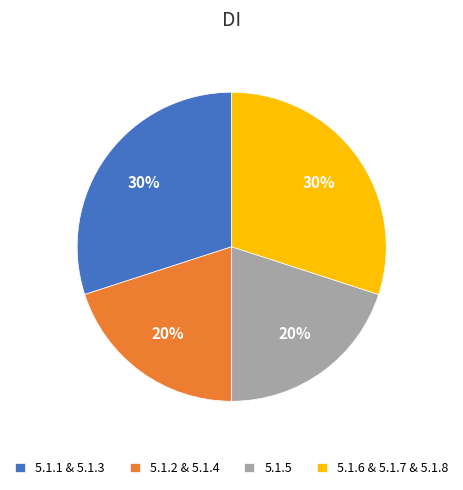

Between 5.1.2 & 5.1.4 and 5.1.1 & 5.1.3, which is larger?

5.1.1 & 5.1.3